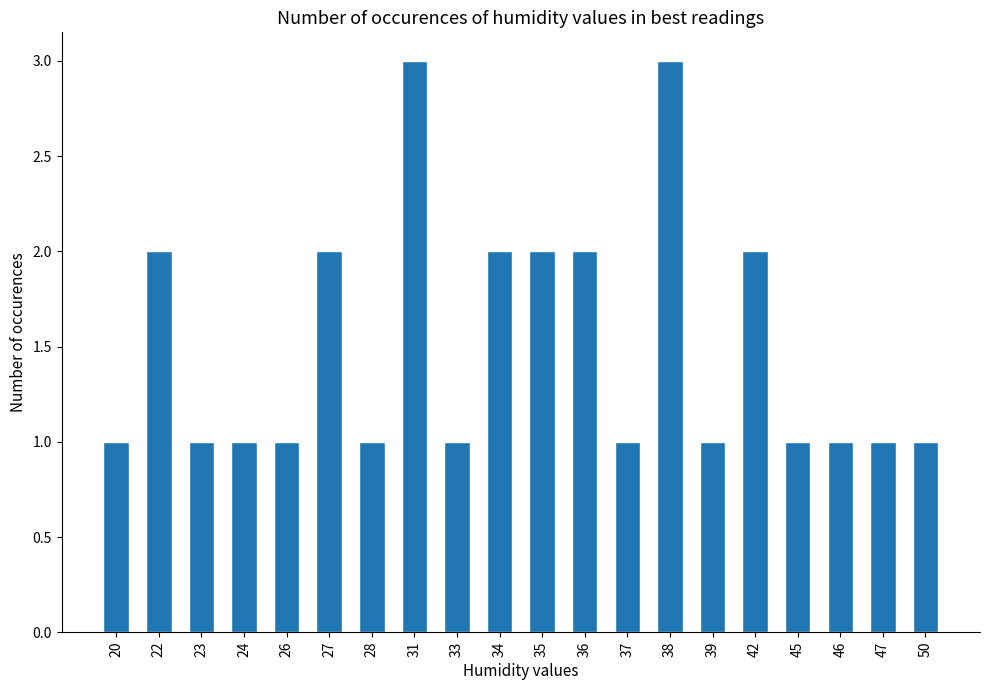

What is the change in value from 20 to 31?

+2